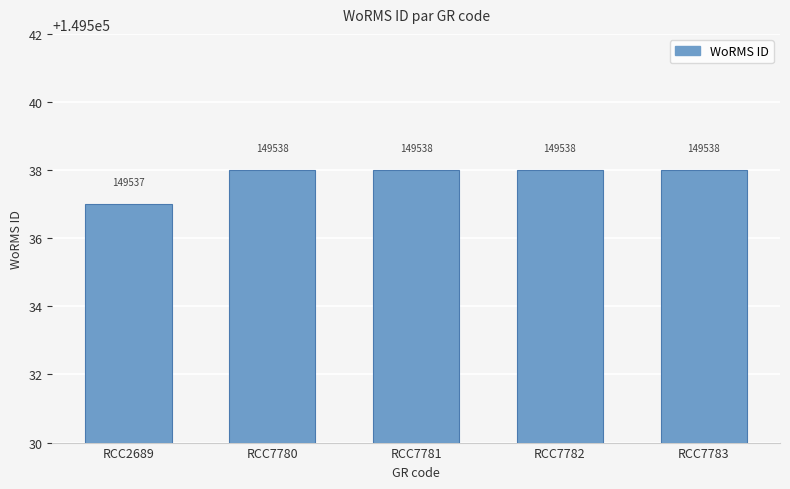

The value at RCC7780 is 149538. True or false?

True